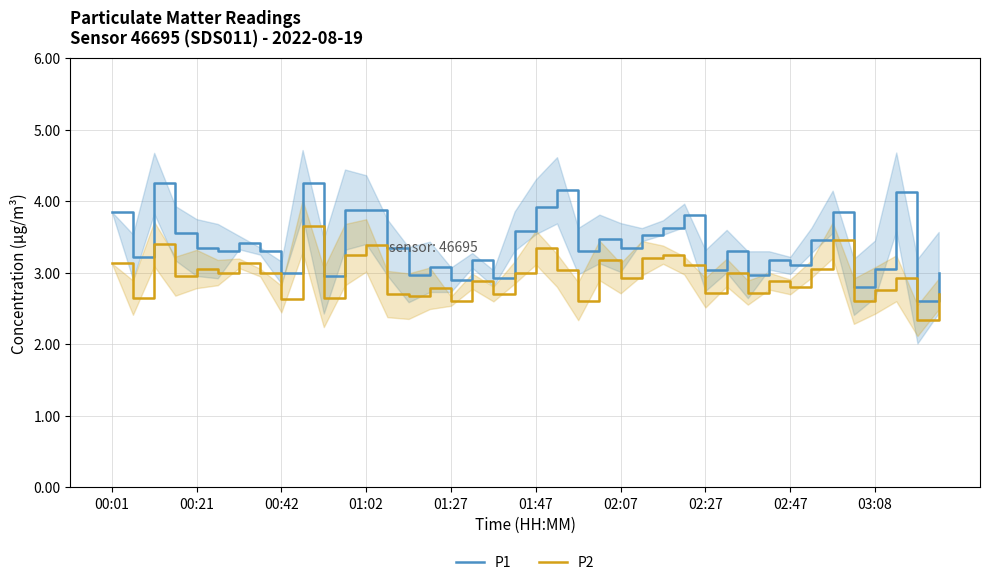

True or false: P2 and P1 cross at least once.

False